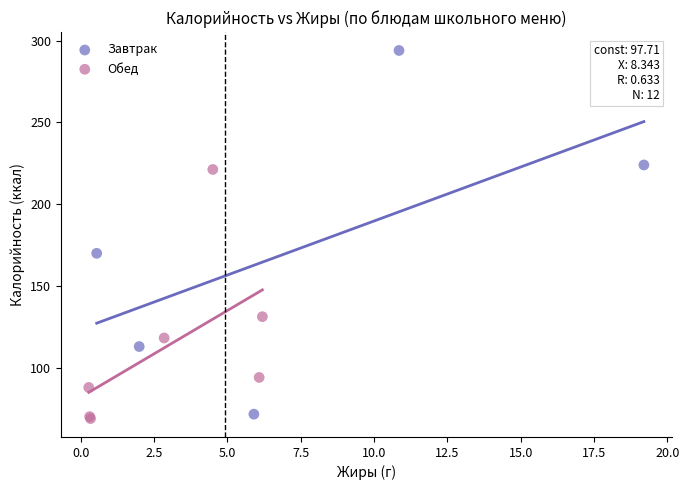

What are all the series names shown in the legend?

Завтрак, Обед